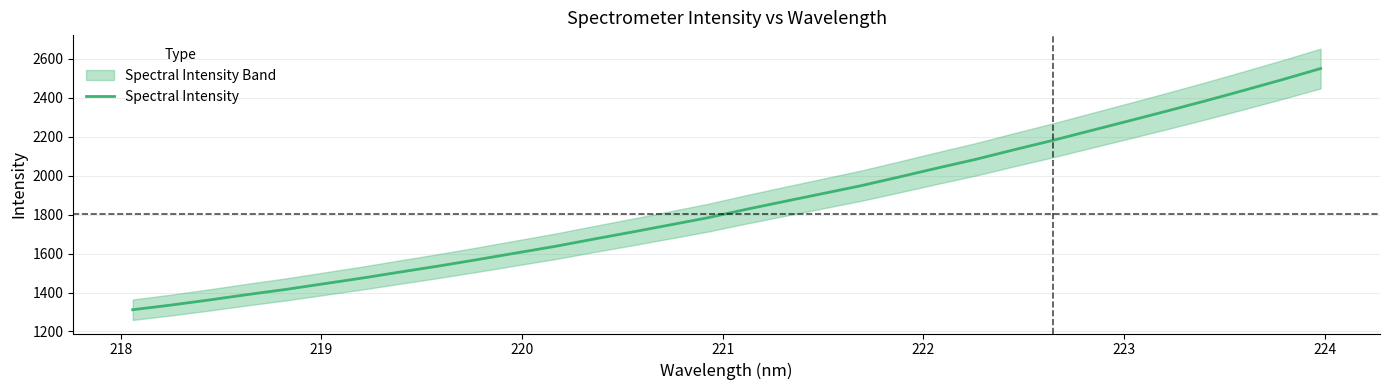

How many lines are shown in the chart?

1